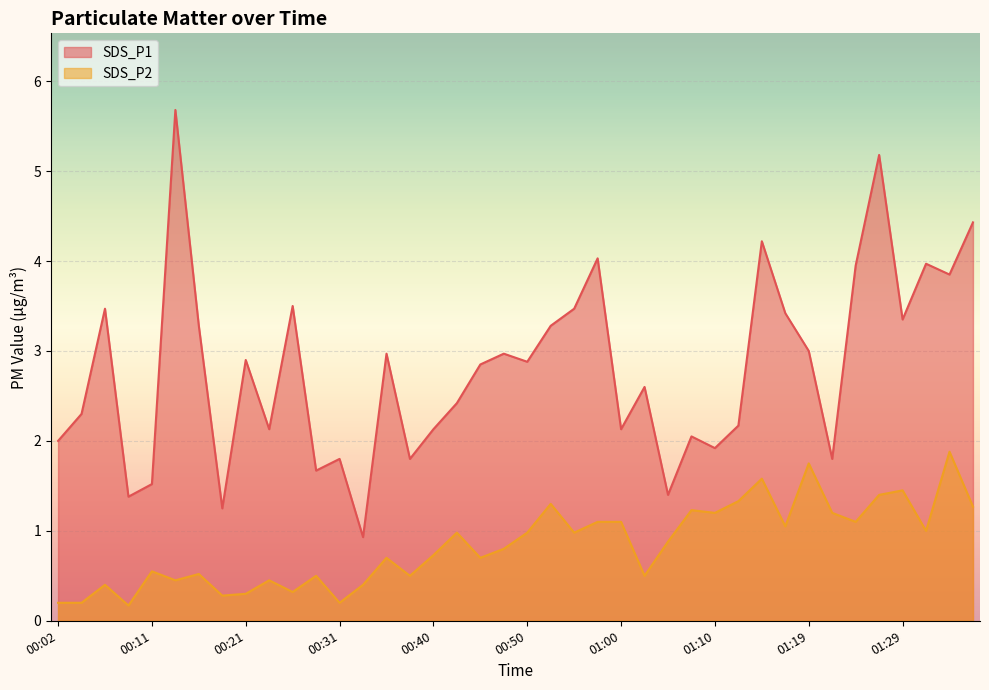

True or false: SDS_P2 has a value of 0.6 at 00:23.

False